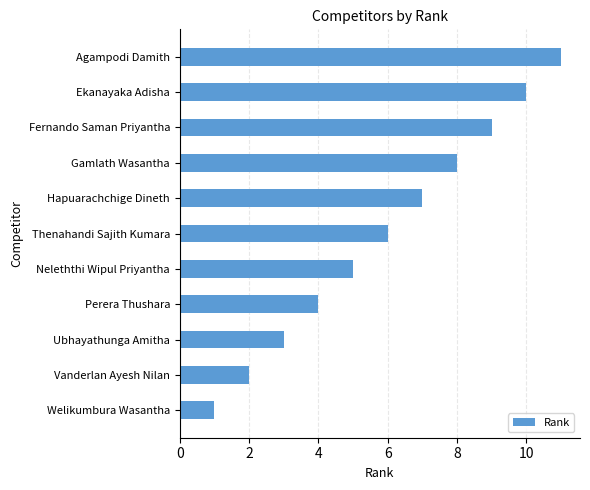

The chart shows a value of 11 at Agampodi Damith. True or false?

True